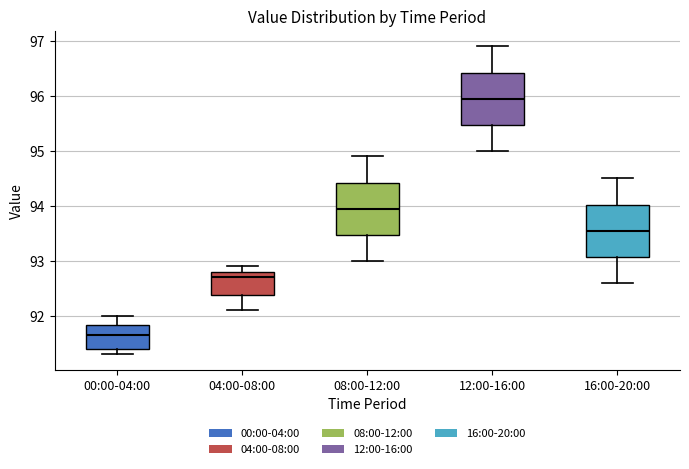

Reading left to right, read every box against the y-axis: the position of its median line, the range the box covers, and the ends of its whiskers. The values are not printed on the chart, so give them approximately, as read against the axis.

00:00-04:00: median 91.7, box 91.4 to 91.8, whiskers 91.3 to 92.0
04:00-08:00: median 92.7, box 92.4 to 92.8, whiskers 92.1 to 92.9
08:00-12:00: median 94.0, box 93.5 to 94.4, whiskers 93.0 to 94.9
12:00-16:00: median 96.0, box 95.5 to 96.4, whiskers 95.0 to 96.9
16:00-20:00: median 93.6, box 93.1 to 94.0, whiskers 92.6 to 94.5